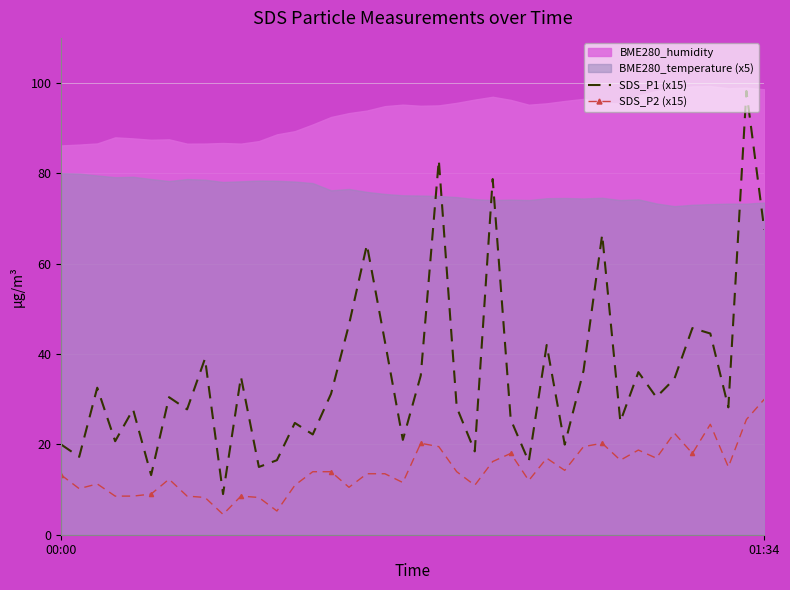

True or false: SDS_P1 (x15) and SDS_P2 (x15) intersect in this chart.

False